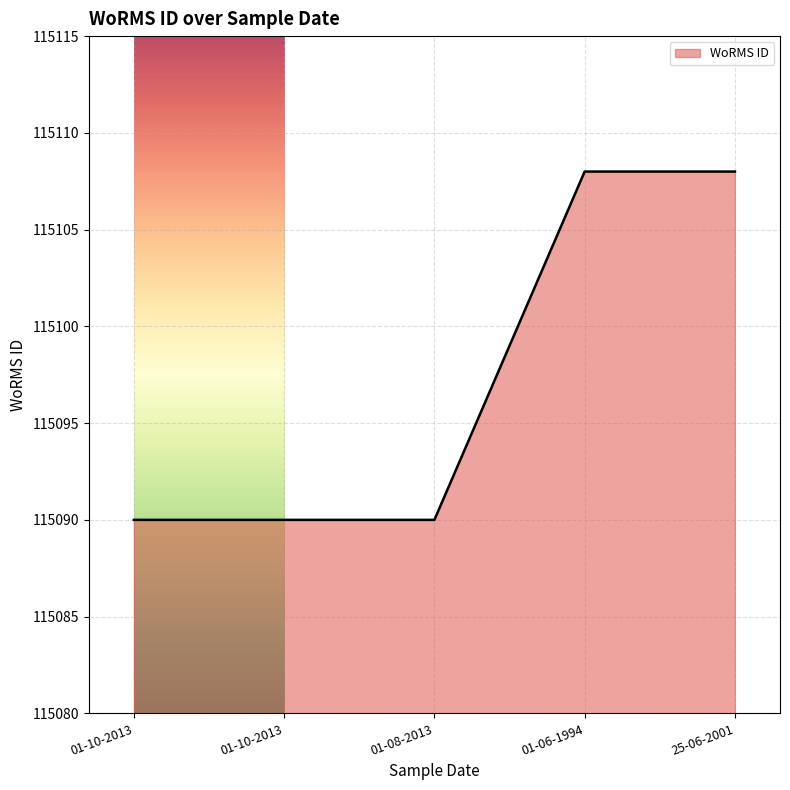

What is the value of the 4th point from the left?

115108